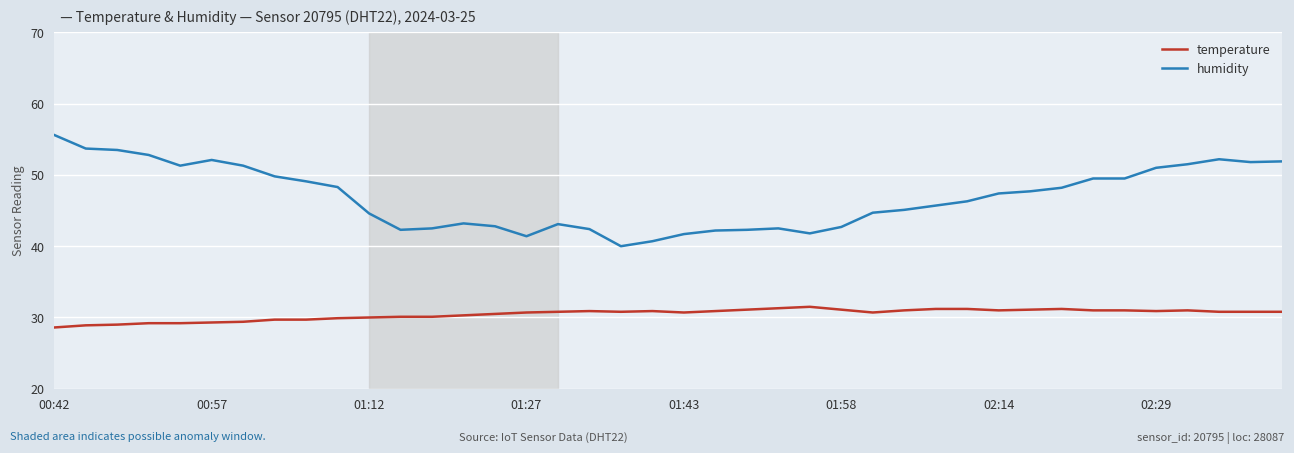

What is the highest value of the humidity series?

55.6